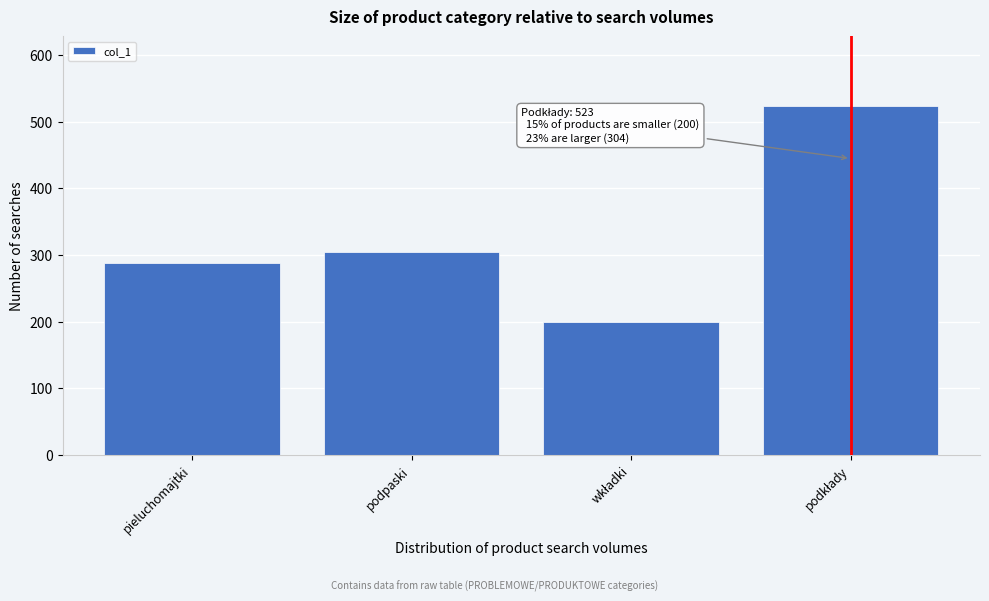

True or false: the data shows 487 at podpaski.

False